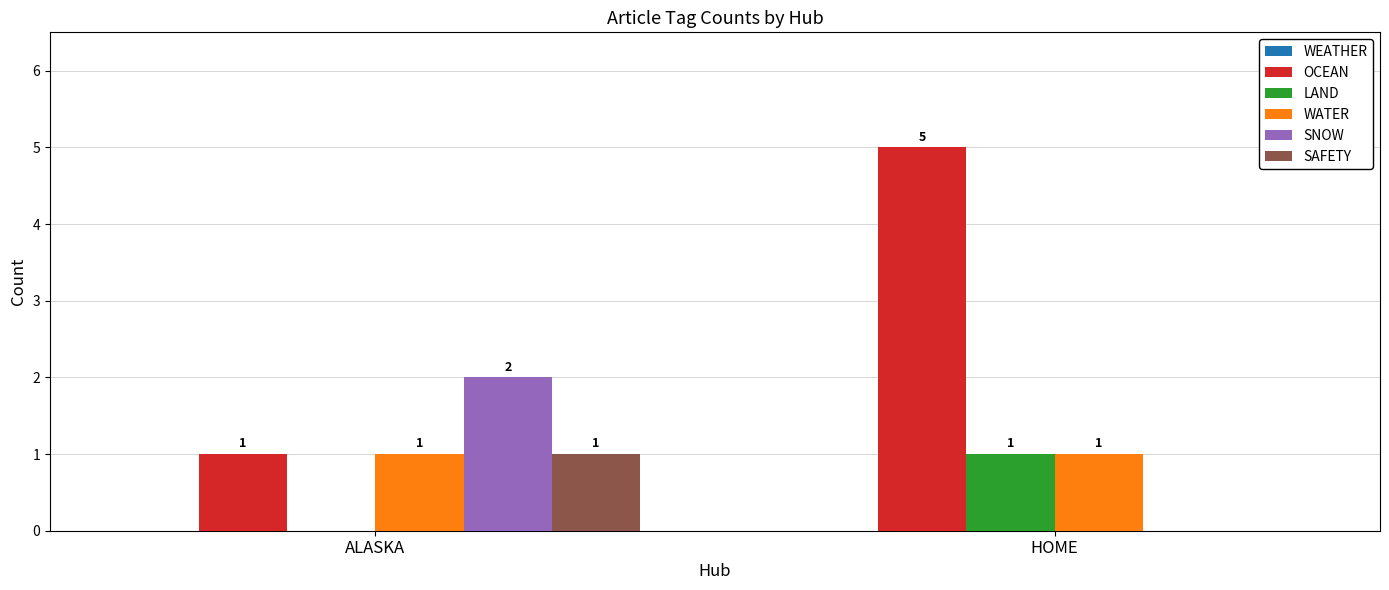

Is it true that LAND equals 1 at HOME?

True